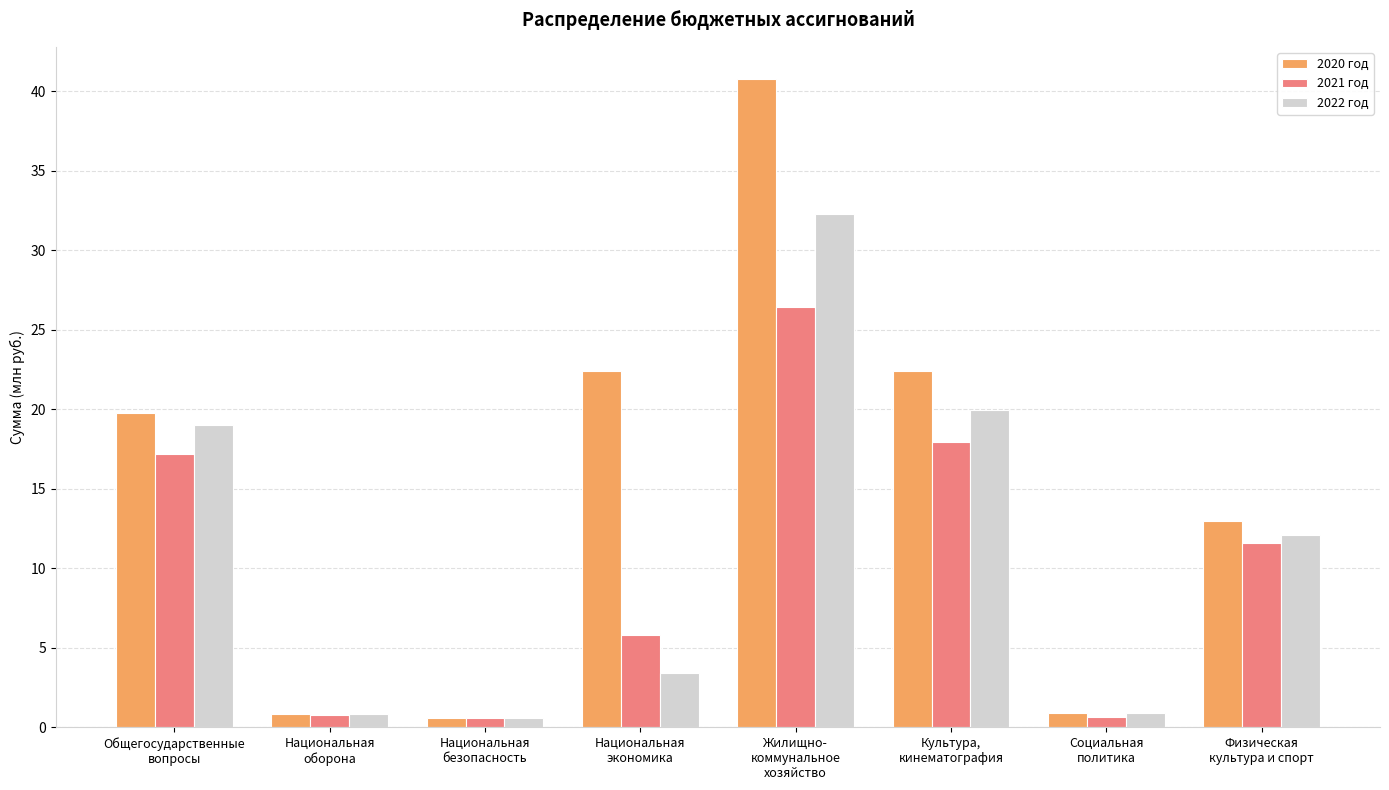

What is the difference between the maximum and minimum values in the 2021 год series?

25.9